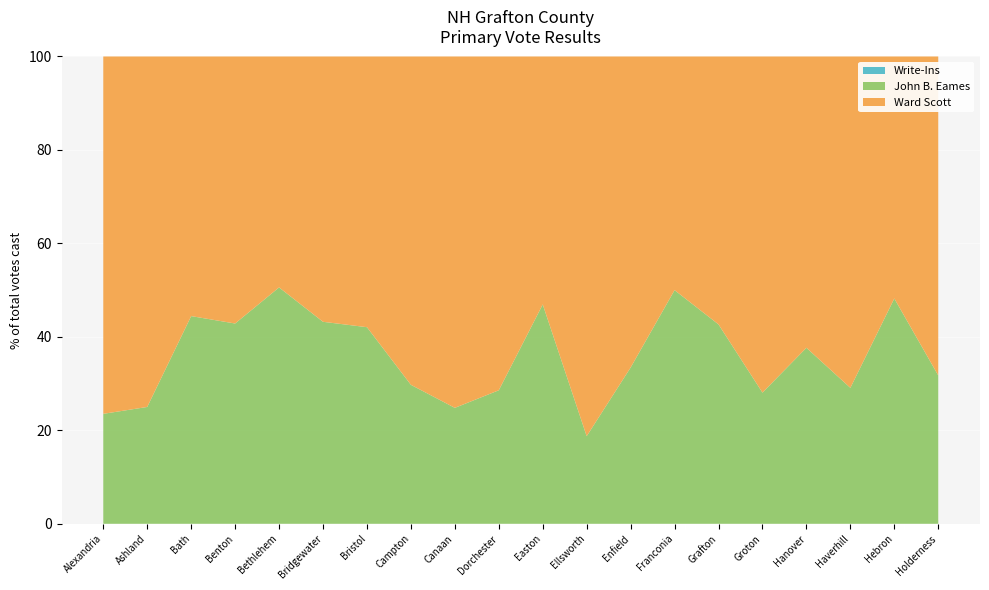

What is the total value across all series at Alexandria?

100.0